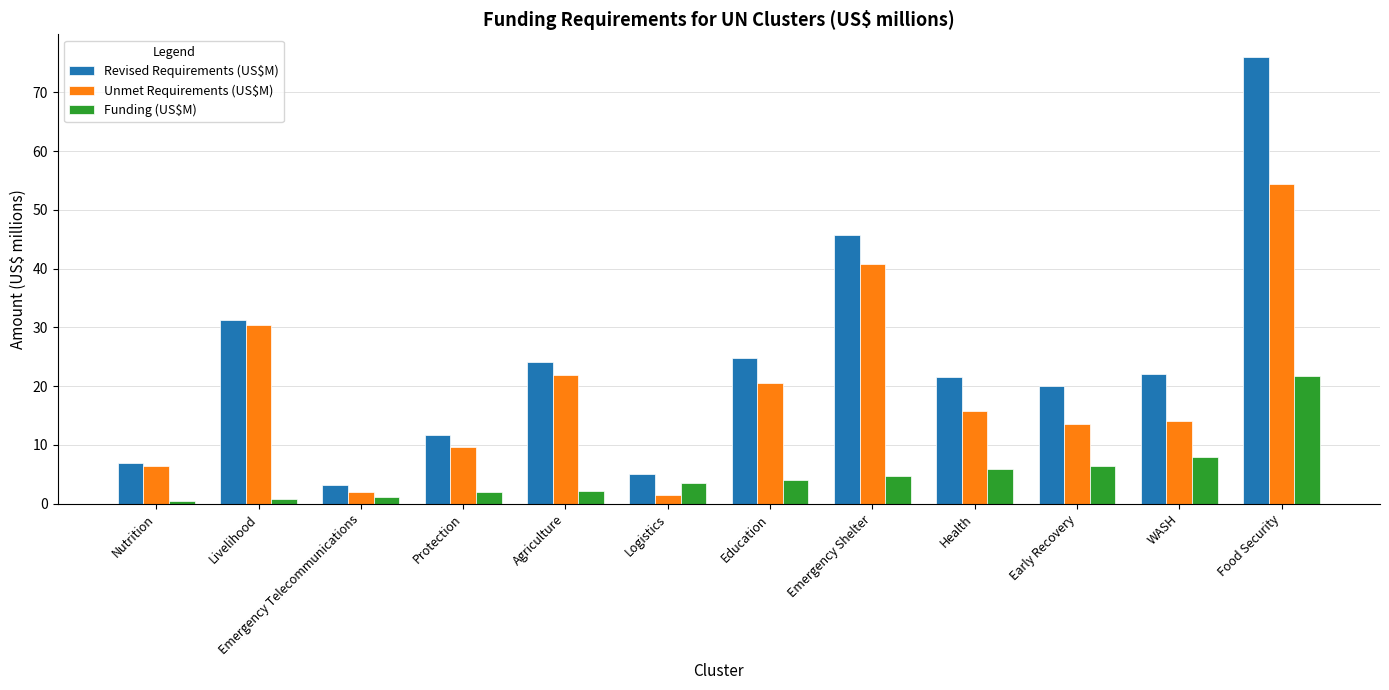

What is the difference between the maximum and minimum values in the Unmet Requirements (US$M) series?

52.8